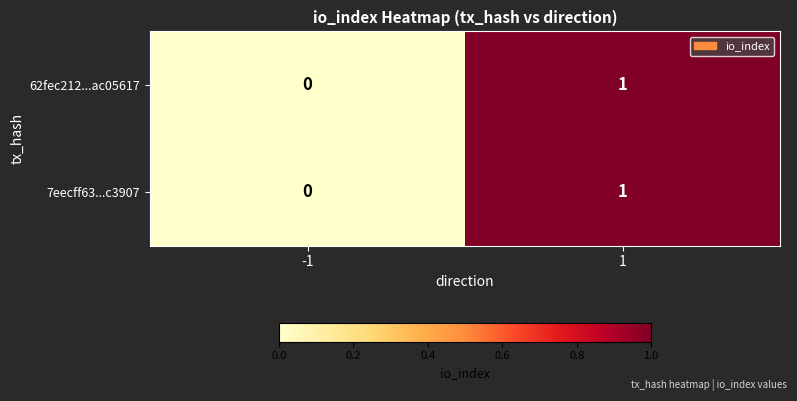

Reading left to right, what are all the values shown in this chart?

62fec212...ac05617: -1=0	1=1
7eecff63...c3907: -1=0	1=1